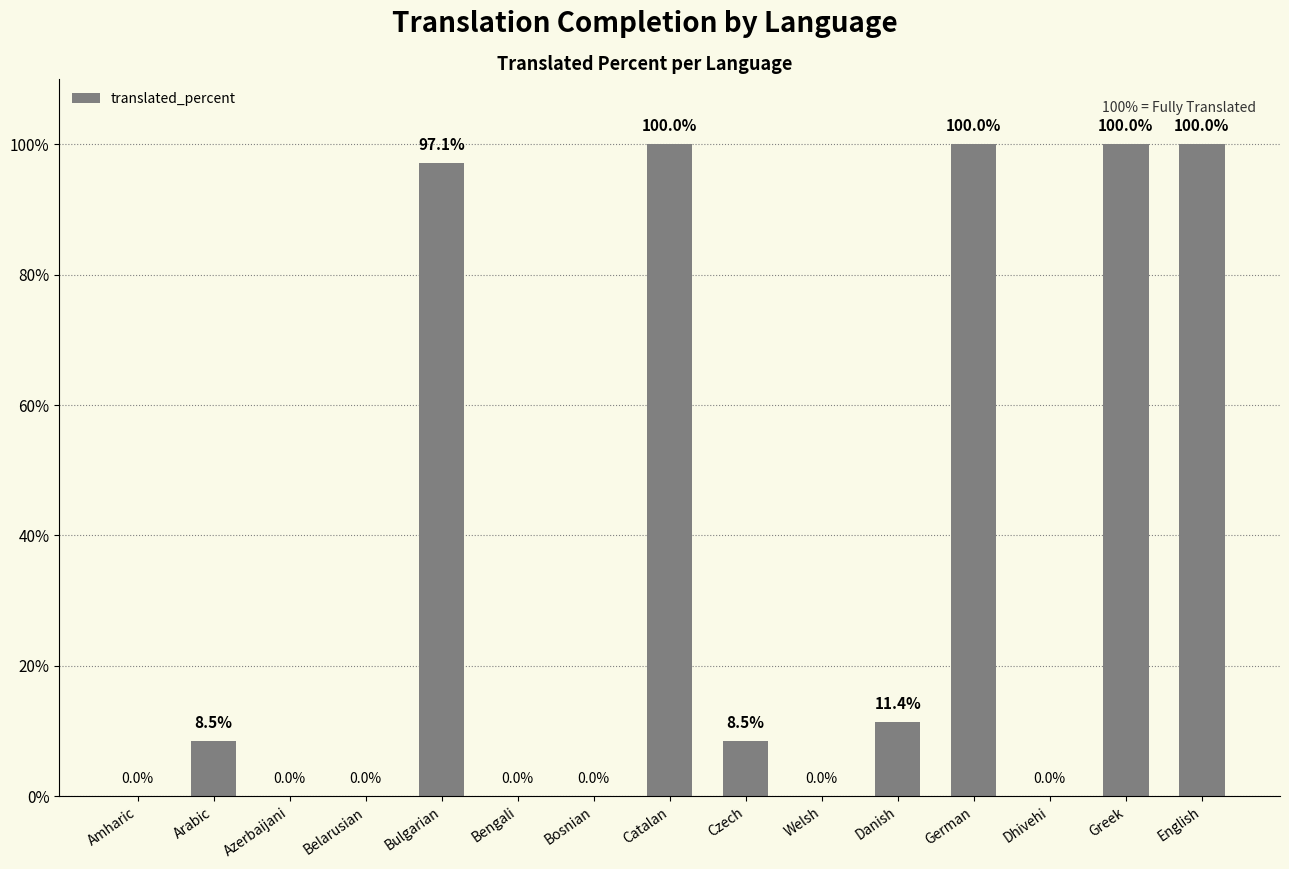

What is the change in value from German to Dhivehi?

-100.0